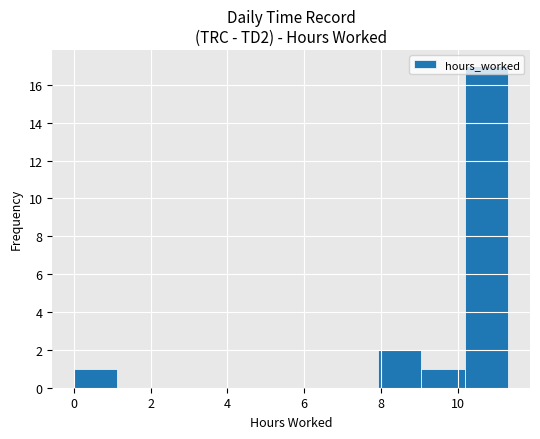

Reading left to right, transcribe this chart: for each bar, give the range it covers on the x-axis and its height. Neither the bar edges nor the heights are printed on the chart, so give them approximately, as read against the axes.

0.0 to 1.2: 1
1.2 to 2.2: 0
2.2 to 3.4: 0
3.4 to 4.6: 0
4.6 to 5.6: 0
5.6 to 6.8: 0
6.8 to 8.0: 0
8.0 to 9.0: 2
9.0 to 10.2: 1
10.2 to 11.4: 17